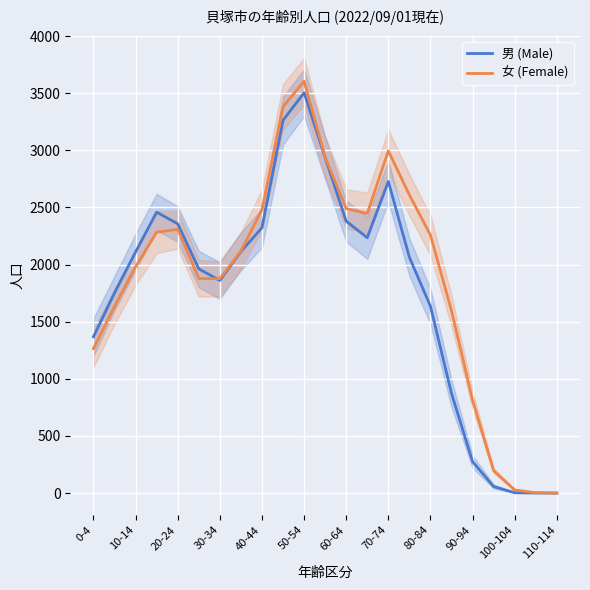

Is it true that 女 (Female) equals -1597 at 110-114?

False